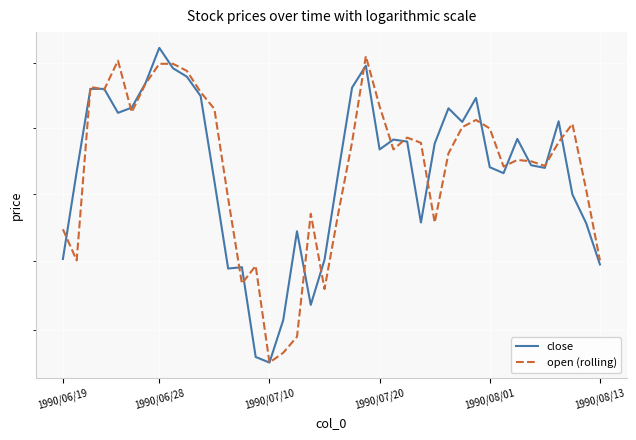

True or false: open (rolling) and close cross at least once.

True